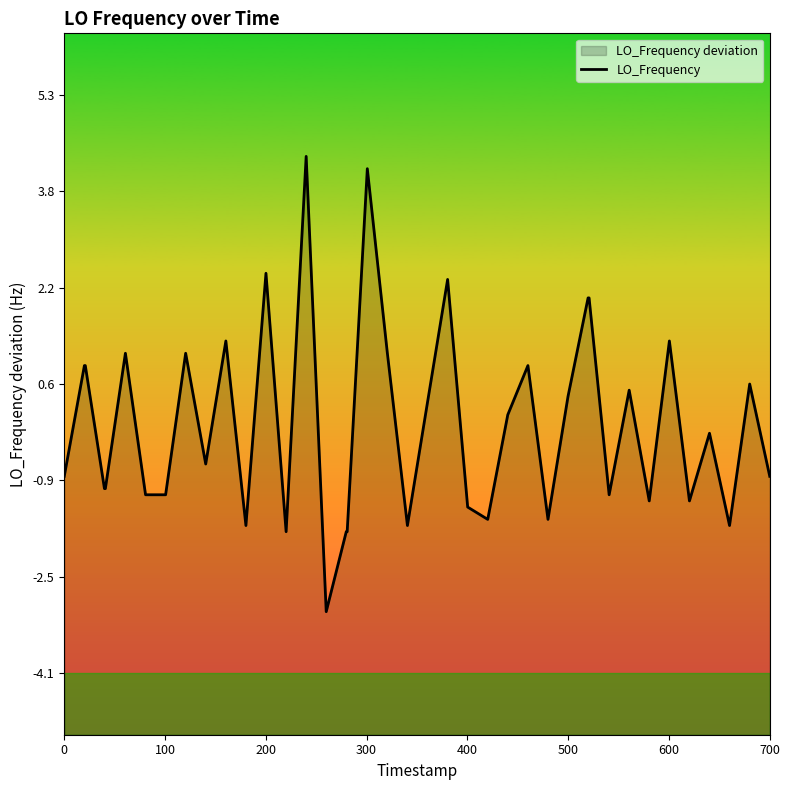

What is the maximum value shown in the chart?

4.3